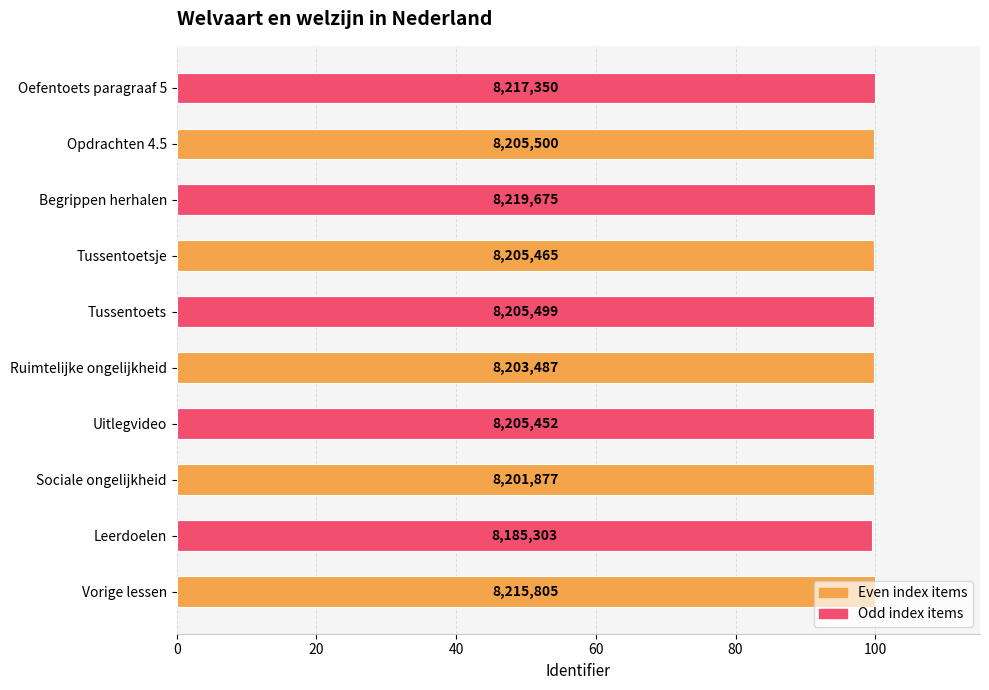

Does the chart contain any negative values?

No